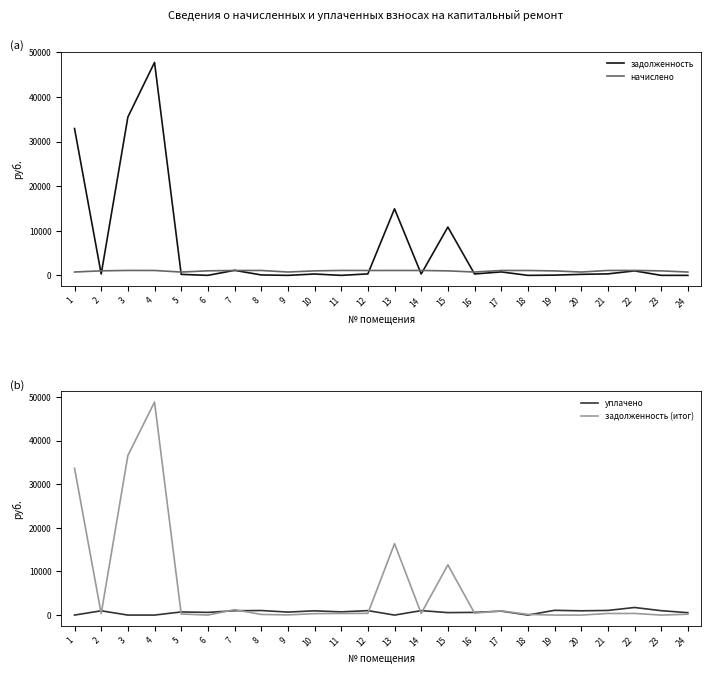

Is it true that задолженность (итог) equals 368.1 at 11?

True